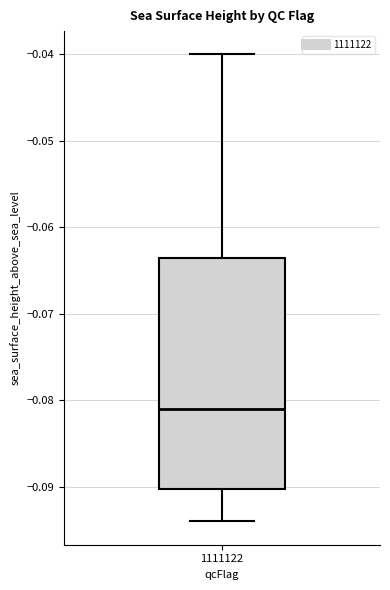

Read this box plot against the y-axis: the position of the median line, the range covered by the box, and the ends of both whiskers. The values are not printed on the chart, so give them approximately, as read against the axis.

median -0.081, box -0.090 to -0.063, whiskers -0.094 to -0.040